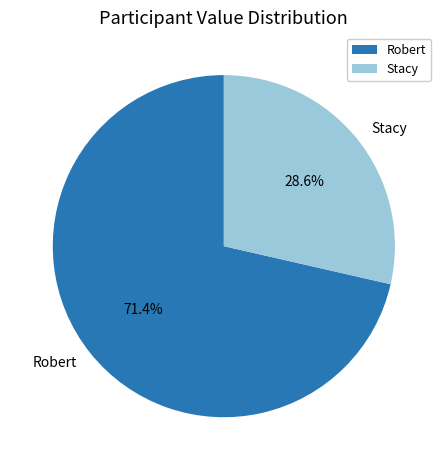

To the nearest percent, what portion does Robert represent?

71%